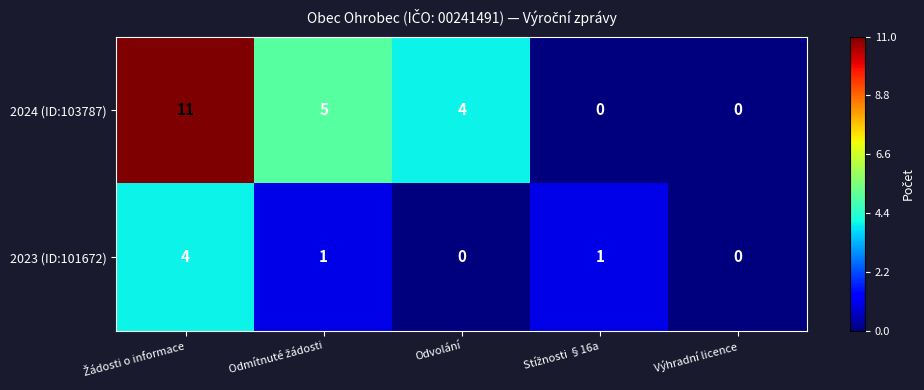

Count the number of categories in the chart.

5